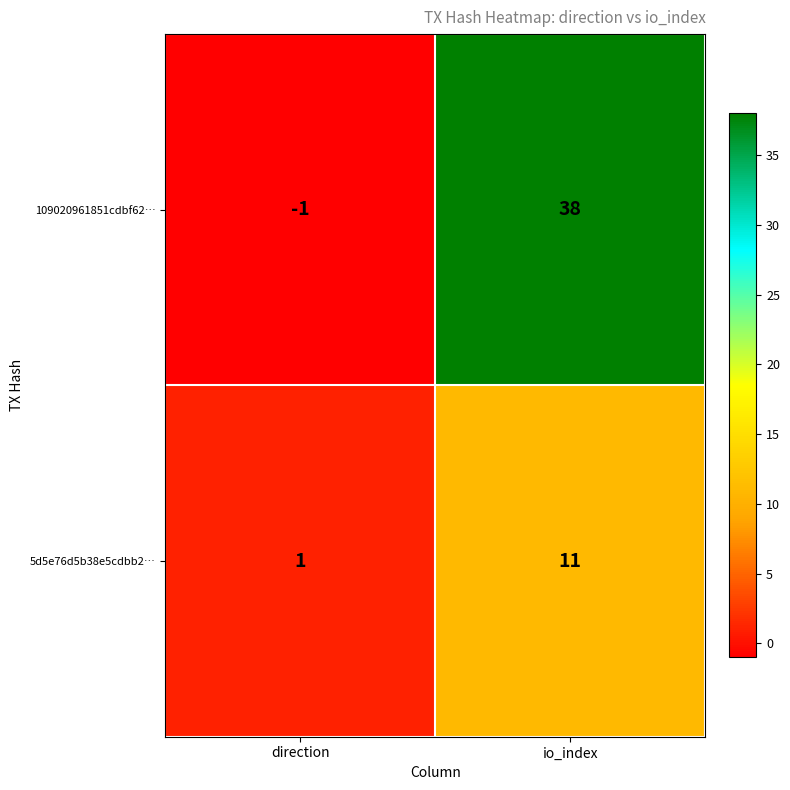

At which label is 109020961851cdbf62… closest to 18?

direction